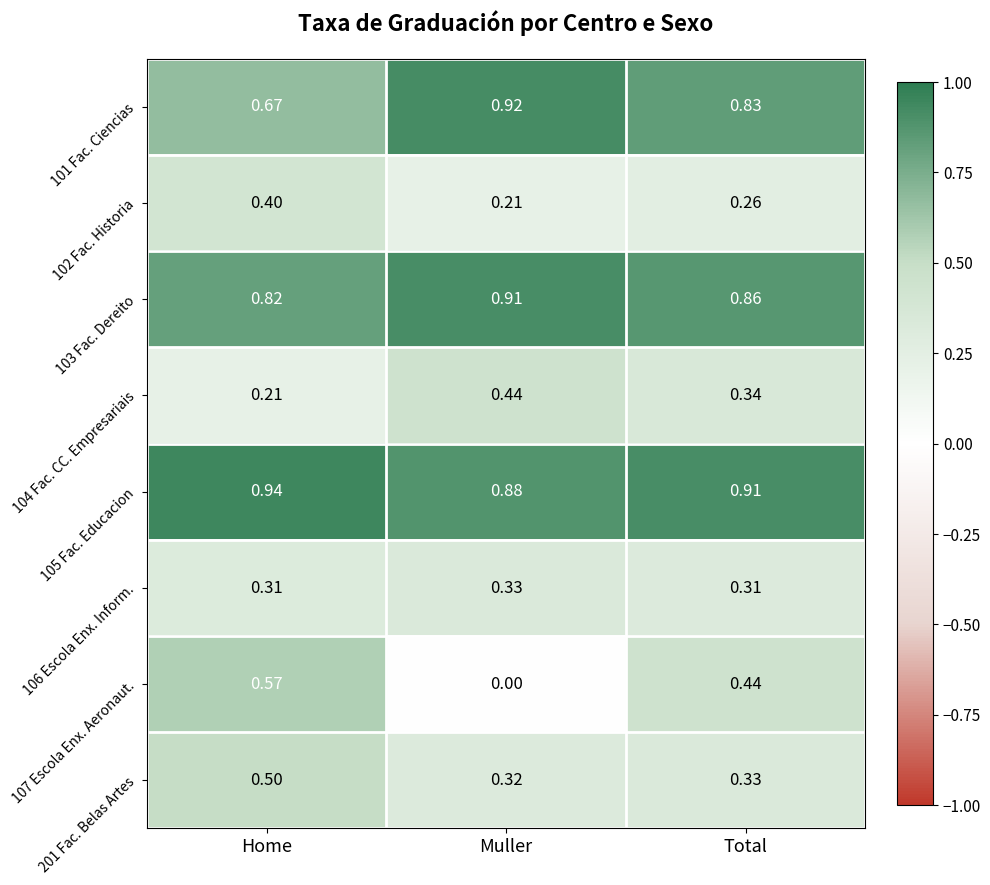

What is the total value across all series at Total?

4.3